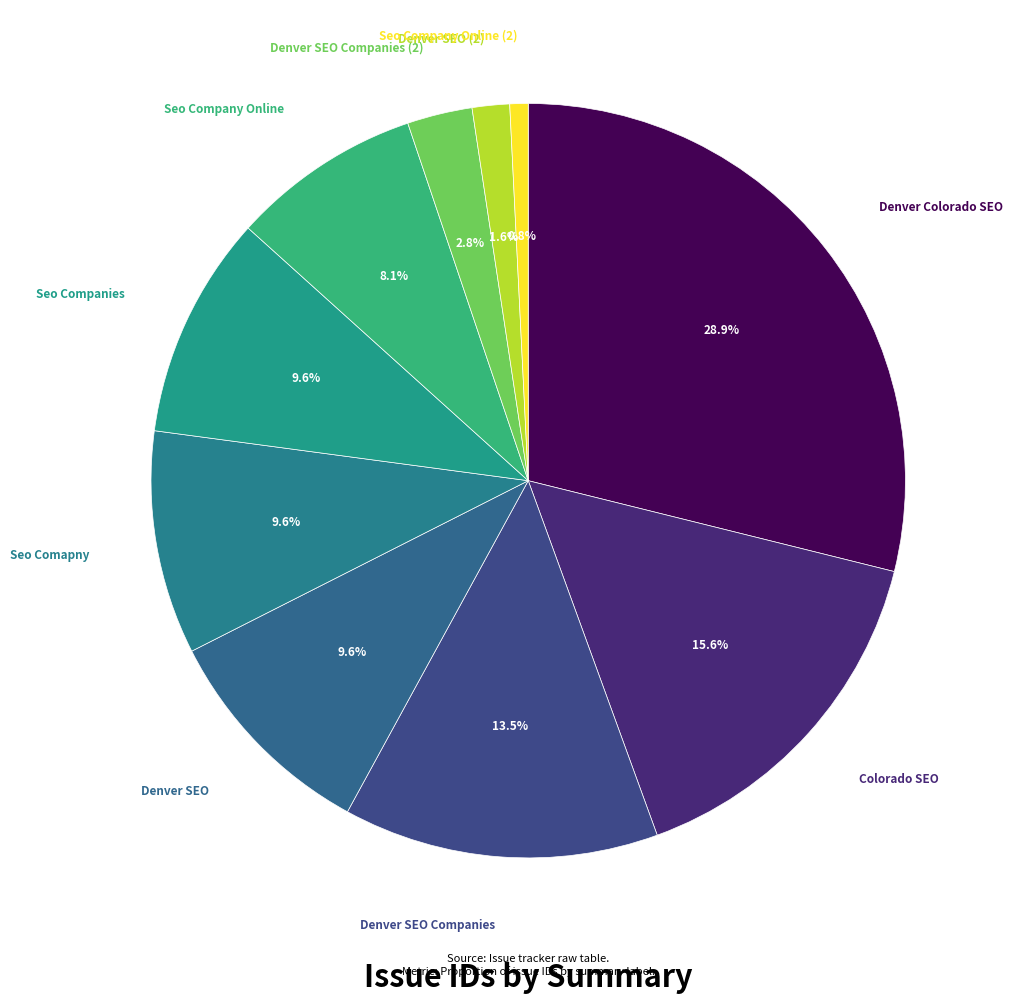

How many slices are in this pie chart?

10